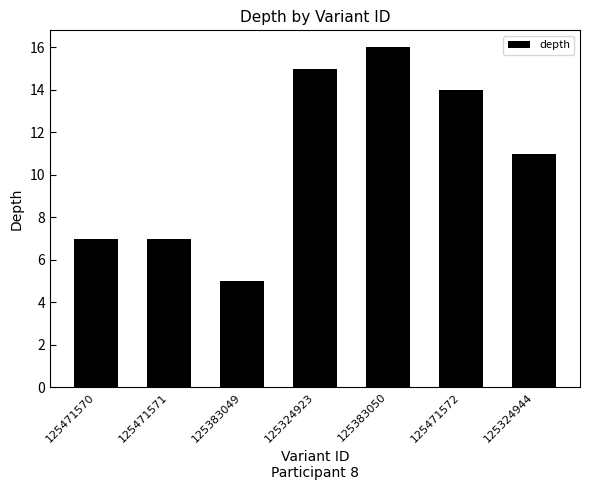

How many bars are there in total?

7